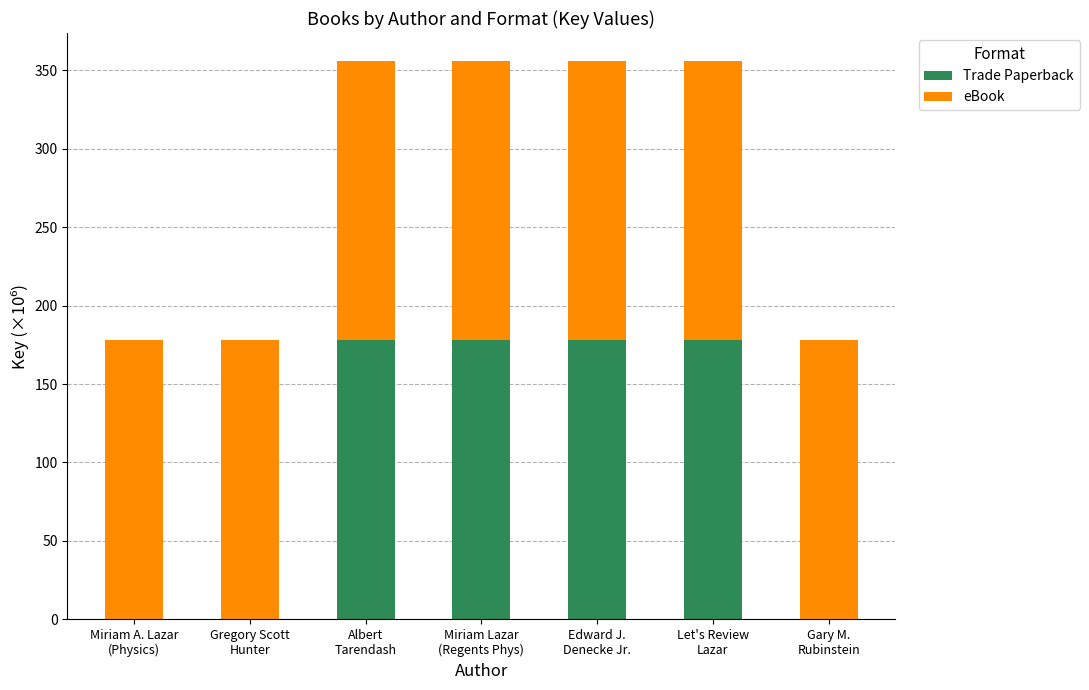

Does the chart contain stacked bars?

Yes